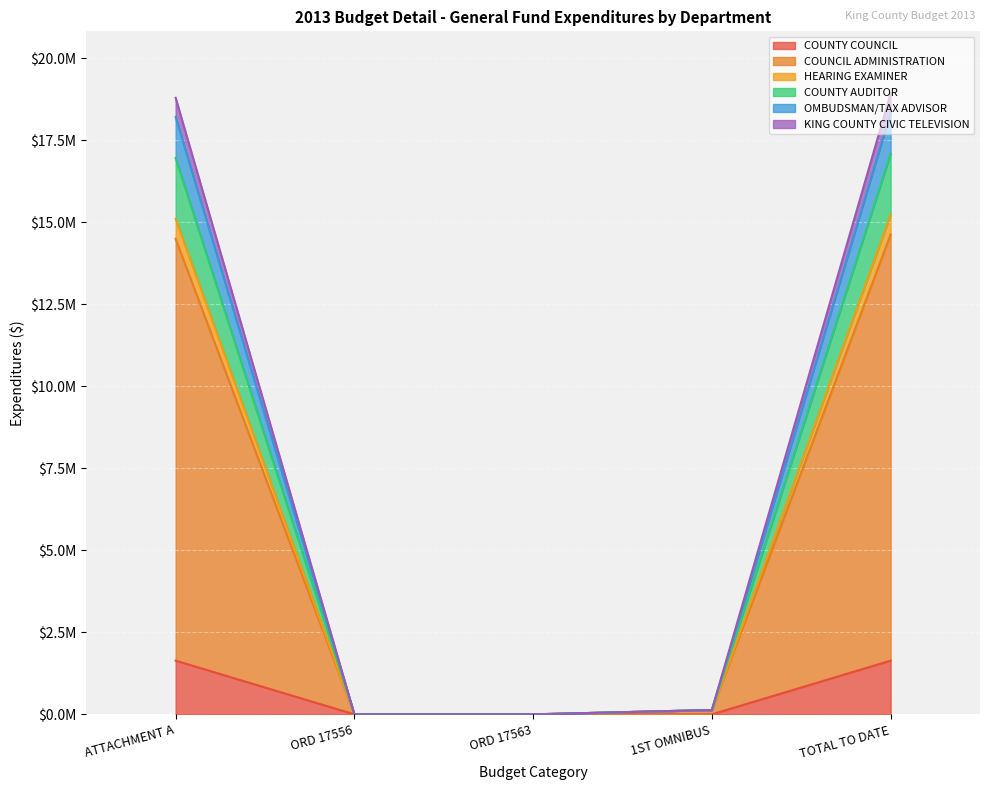

What are all the series names shown in the legend?

COUNTY COUNCIL, COUNCIL ADMINISTRATION, HEARING EXAMINER, COUNTY AUDITOR, OMBUDSMAN/TAX ADVISOR, KING COUNTY CIVIC TELEVISION